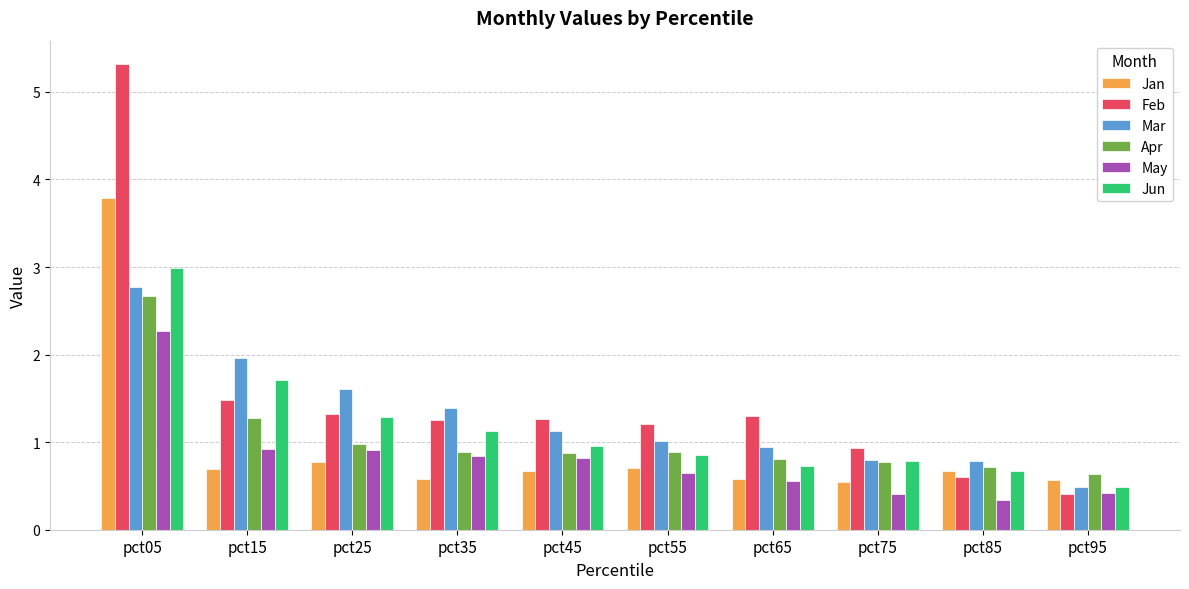

What is the difference between the Jan values at pct65 and pct25?

0.2